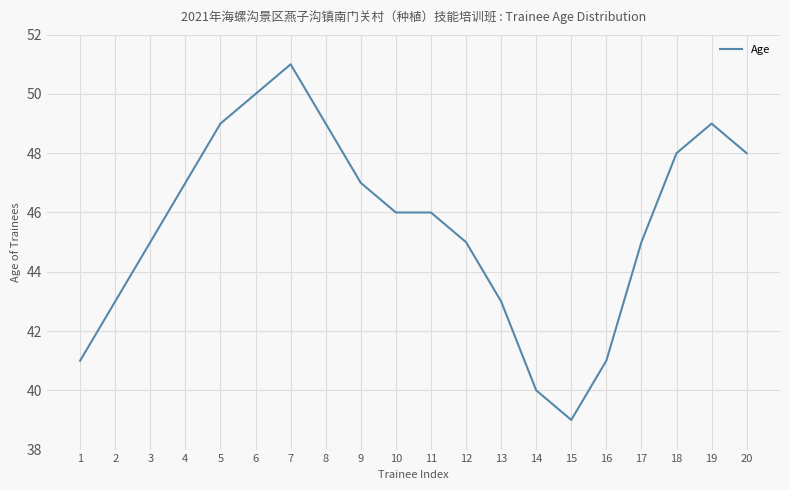

What is the change in value from 11 to 18?

+2